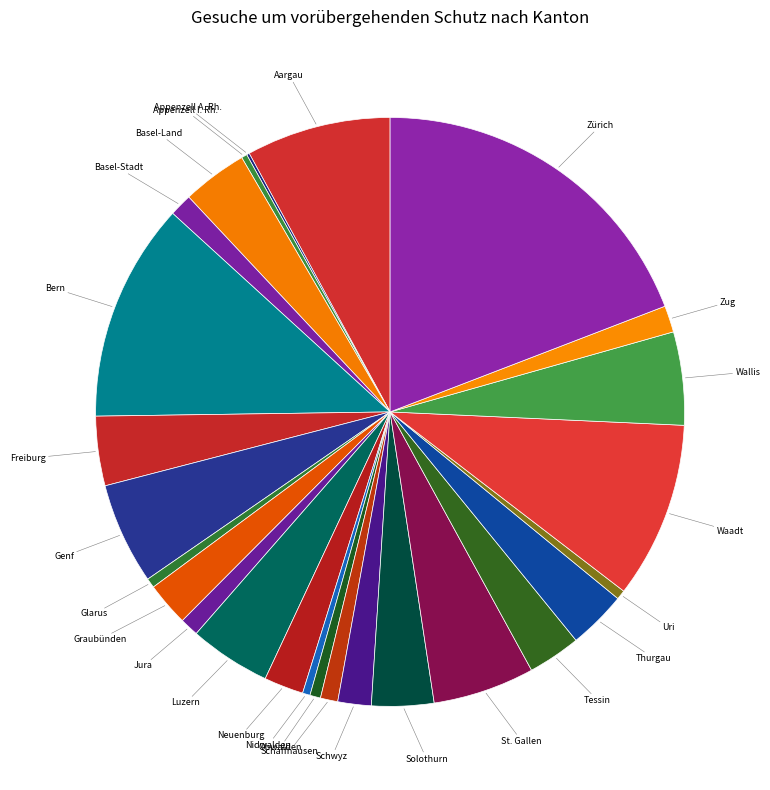

What is the ratio of the value at Glarus to the value at Jura?

0.5